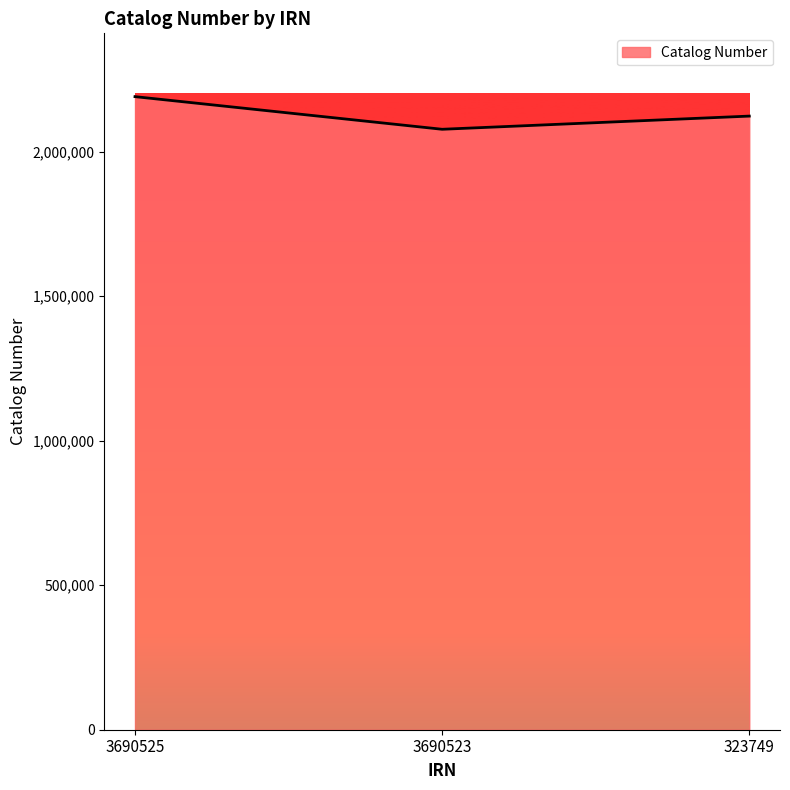

Reading right to left, transcribe all the data shown in this chart.

2122610	2077024	2189901